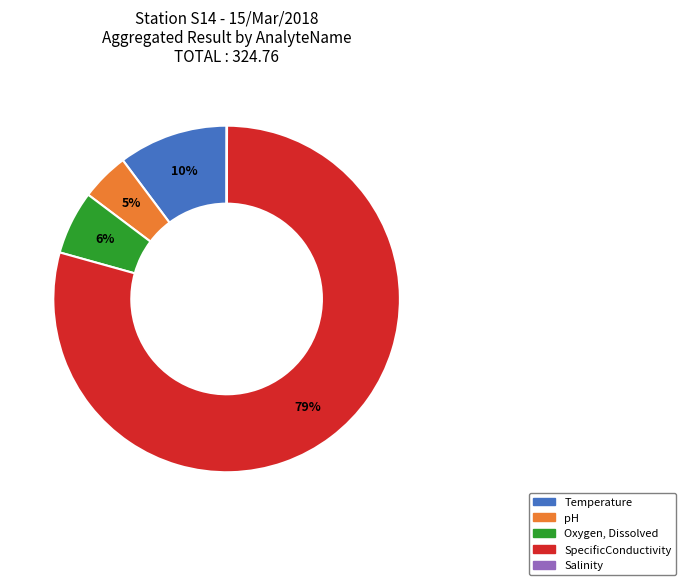

The Temperature slice represents 59% of the pie. True or false?

False